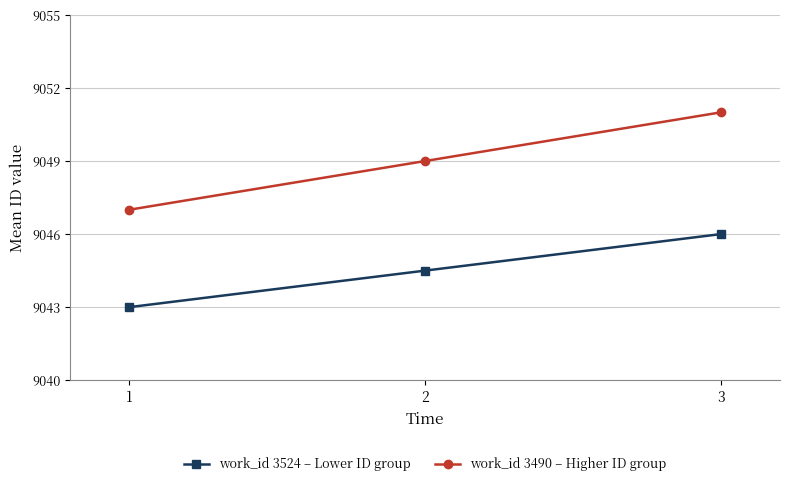

Rank the series by their maximum value, from lowest to highest.

work_id 3524 – Lower ID group, work_id 3490 – Higher ID group